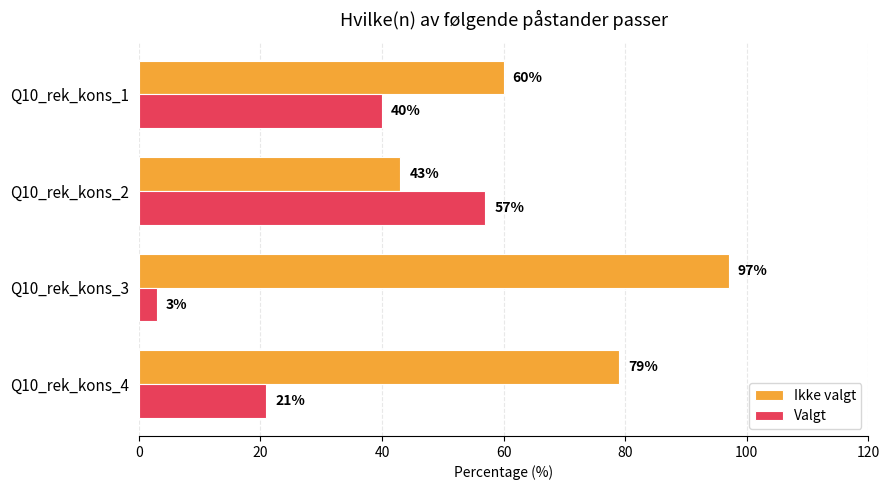

What is the minimum value for Valgt?

3